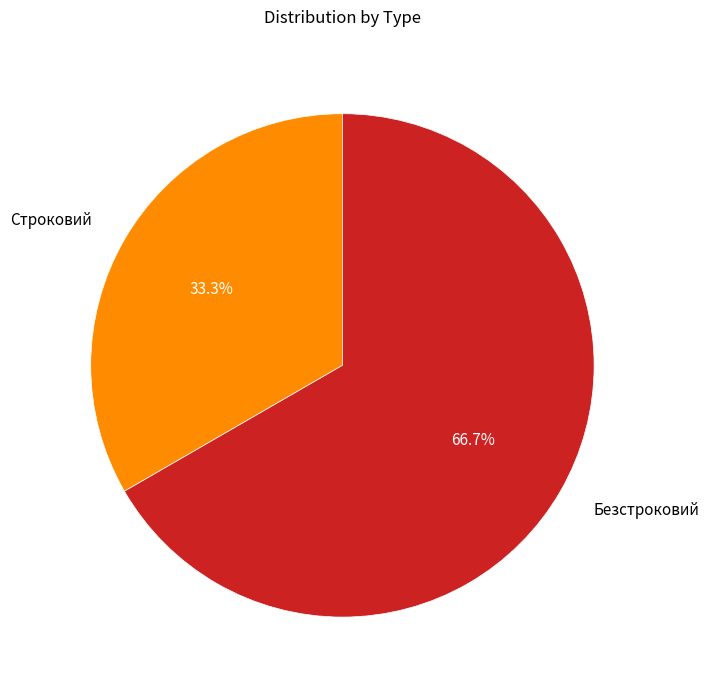

How much of the chart is everything except Безстроковий?

33.3%